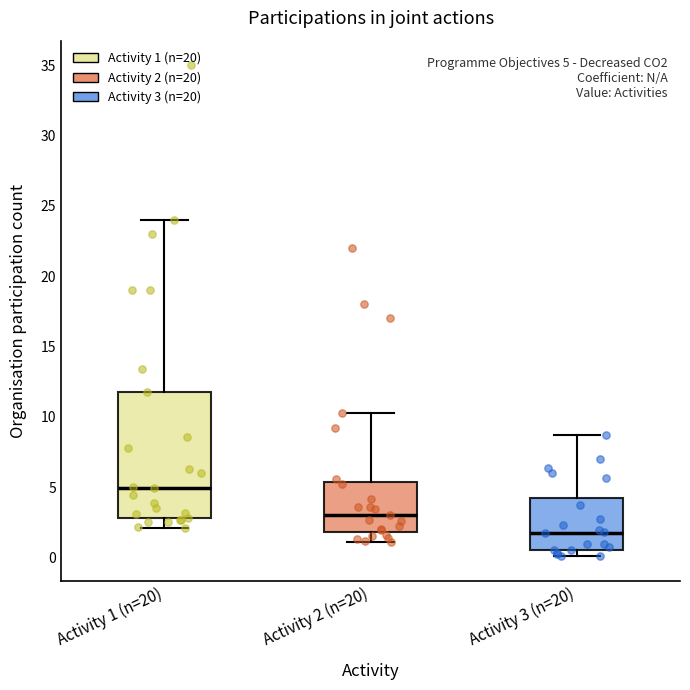

Comparing the boxes themselves (not the whiskers), which one is the tallest?

Activity 1 (n=20)